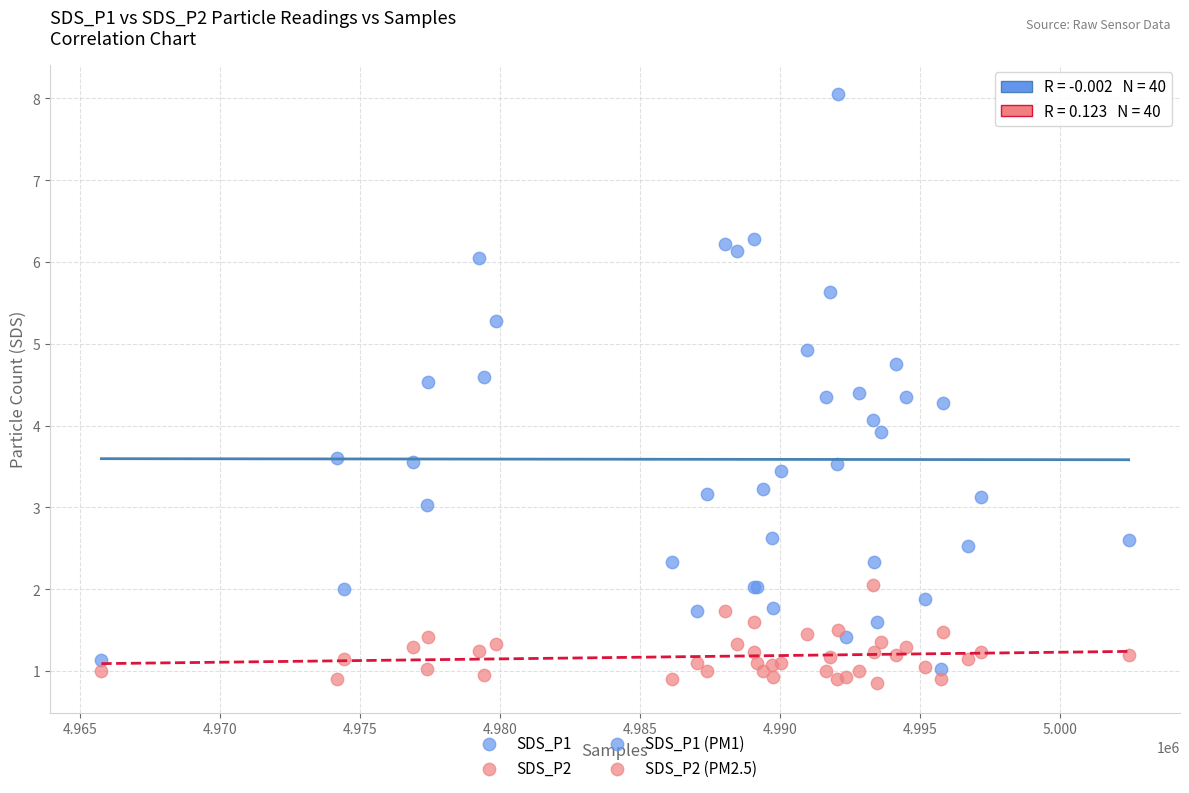

Which series has the largest Y range (max minus min)?

SDS_P1